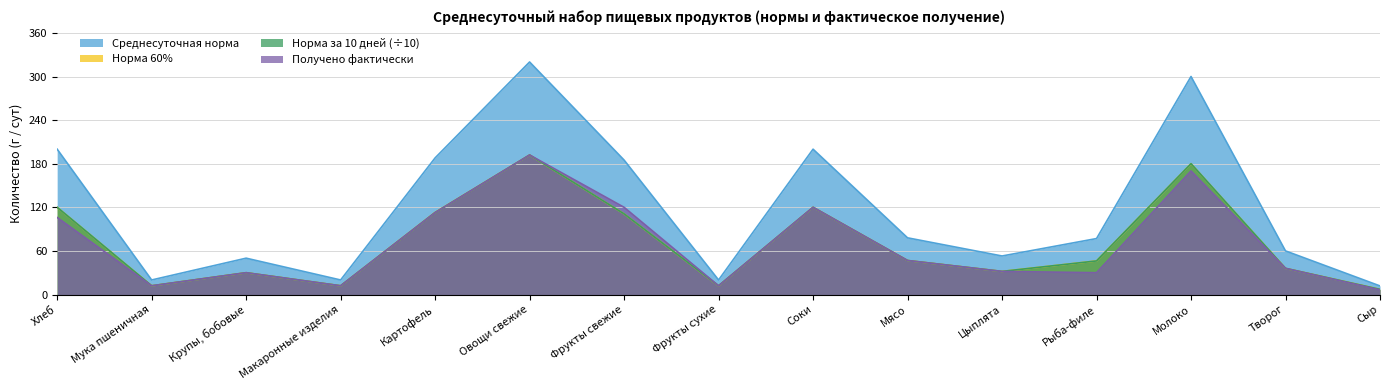

True or false: Норма 60% and Среднесуточная норма intersect in this chart.

False